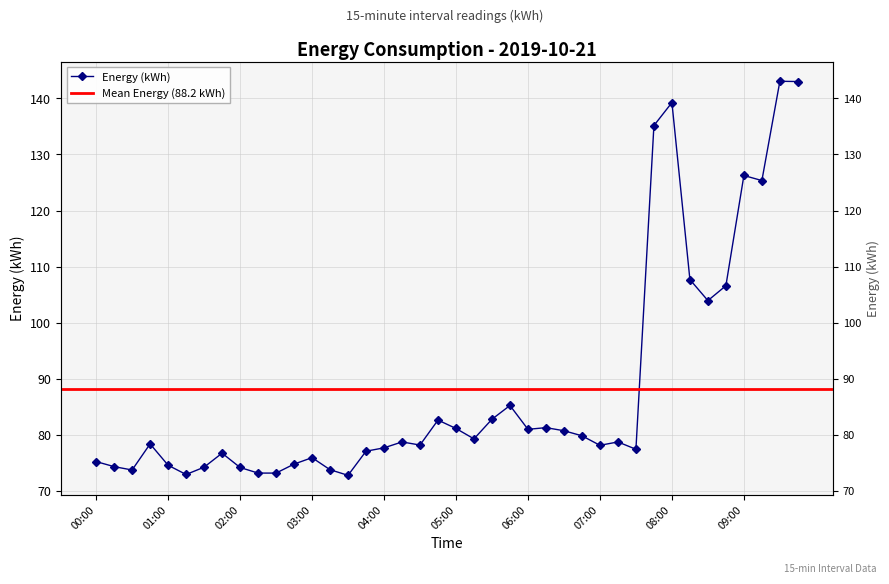

Rank the categories by value from highest to lowest.

09:30, 09:45, 08:00, 07:45, 09:00, 09:15, 08:15, 08:45, 08:30, 05:45, 05:30, 04:45, 06:15, 05:00, 06:00, 06:30, 06:45, 05:15, 04:15, 07:15, 00:45, 04:30, 07:00, 04:00, 07:30, 03:45, 01:45, 03:00, 00:00, 02:45, 01:00, 00:15, 01:30, 02:00, 03:15, 00:30, 02:15, 02:30, 01:15, 03:30